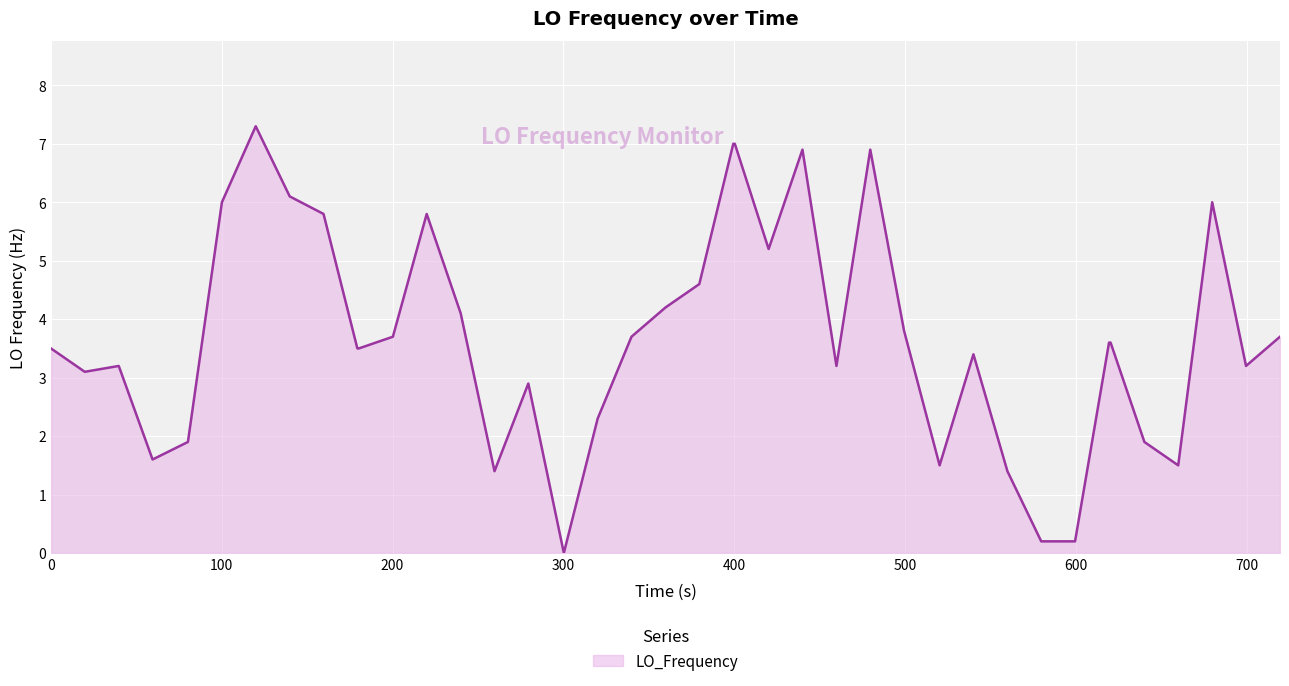

What is the maximum value shown in the chart?

7.3